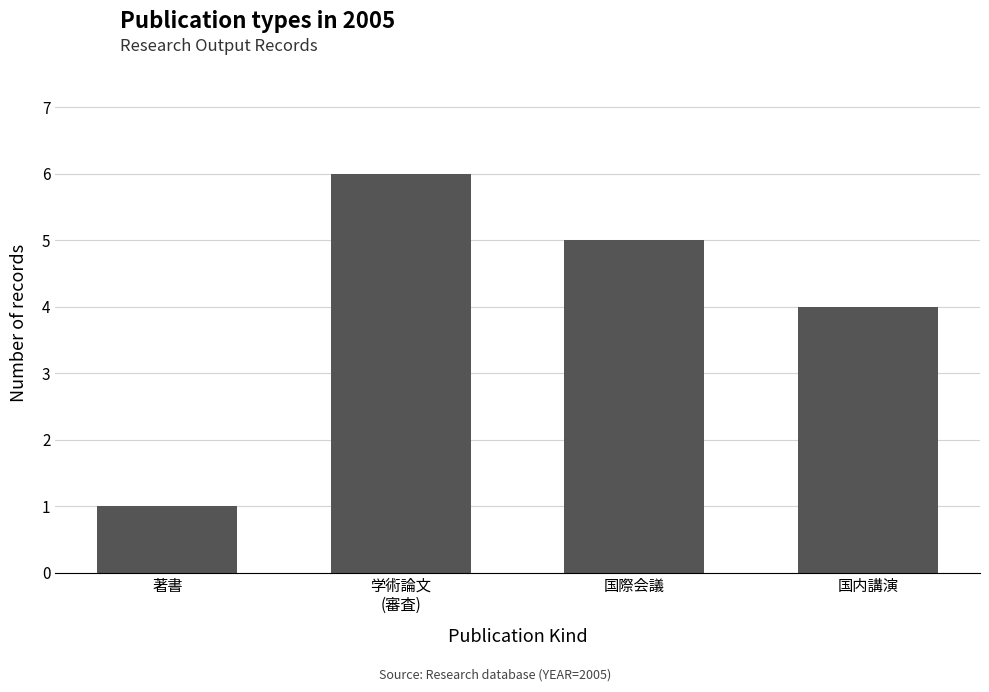

Reading left to right, extract all data points from this chart.

著書=1	学術論文
(審査)=6	国際会議=5	国内講演=4